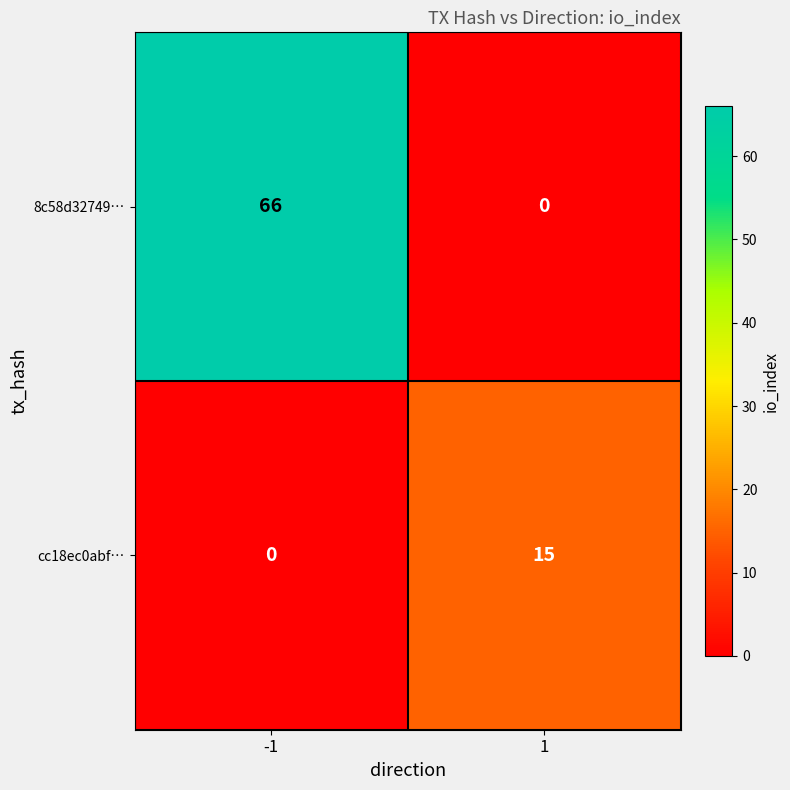

The value of cc18ec0abf… at 1 is 21. True or false?

False